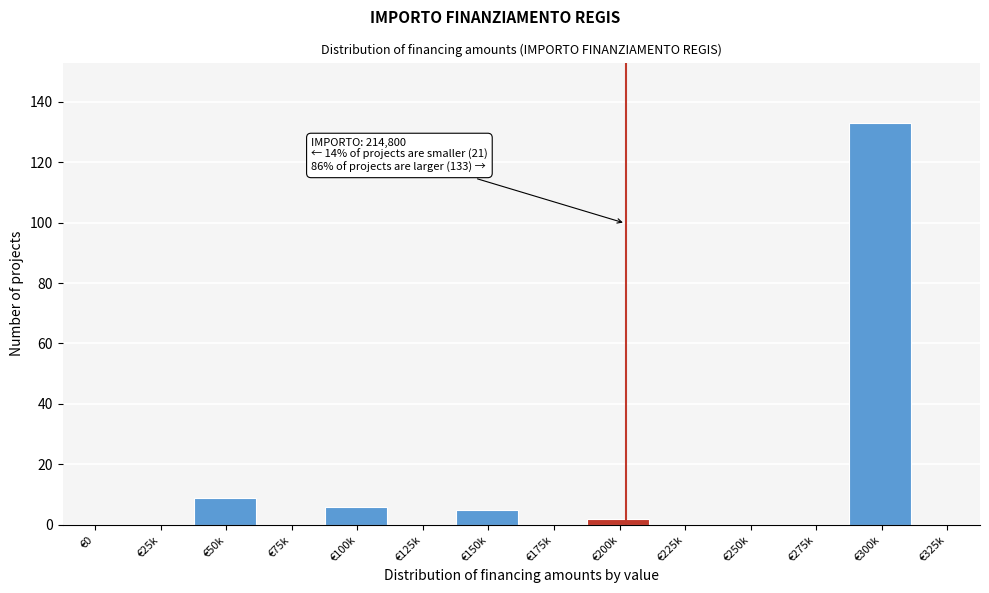

Reading left to right, list all the values displayed in this chart.

€0=0	€25k=0	€50k=9	€75k=0	€100k=6	€125k=0	€150k=5	€175k=0	€200k=2	€225k=0	€250k=0	€275k=0	€300k=133	€325k=0